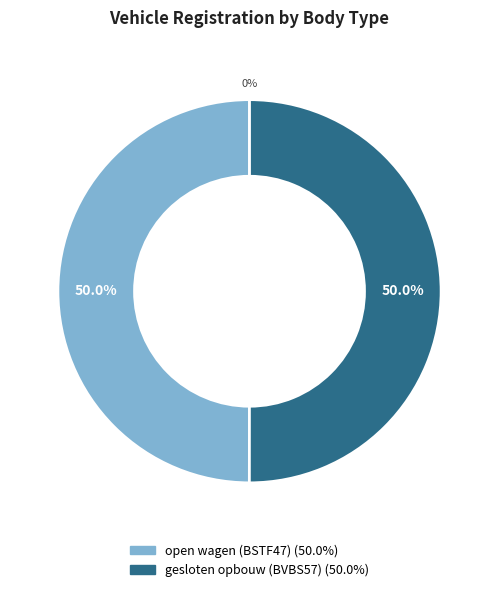

To the nearest percent, what is the combined percentage of open wagen (BSTF47) and gesloten opbouw (BVBS57)?

100%